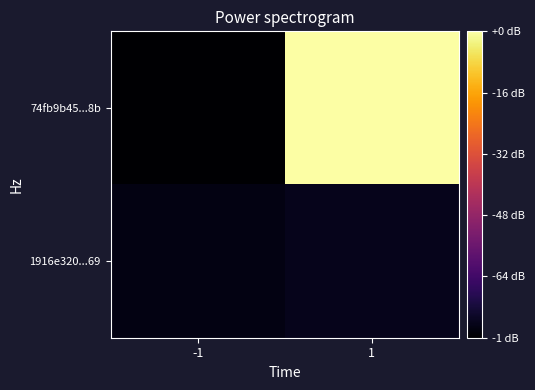

Which series has the widest spread of values?

74fb9b45...8b